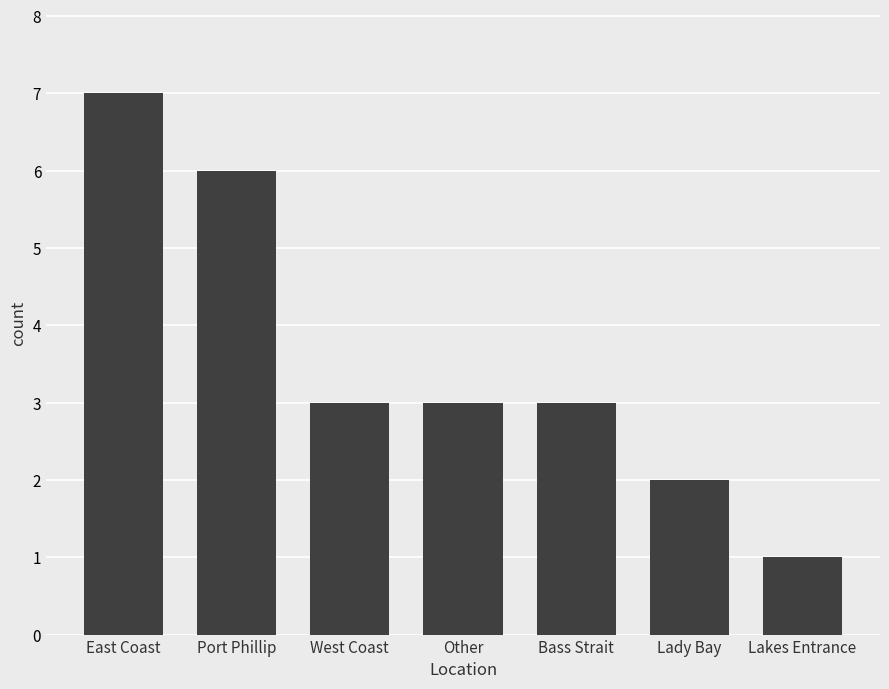

What position from the right is West Coast?

5